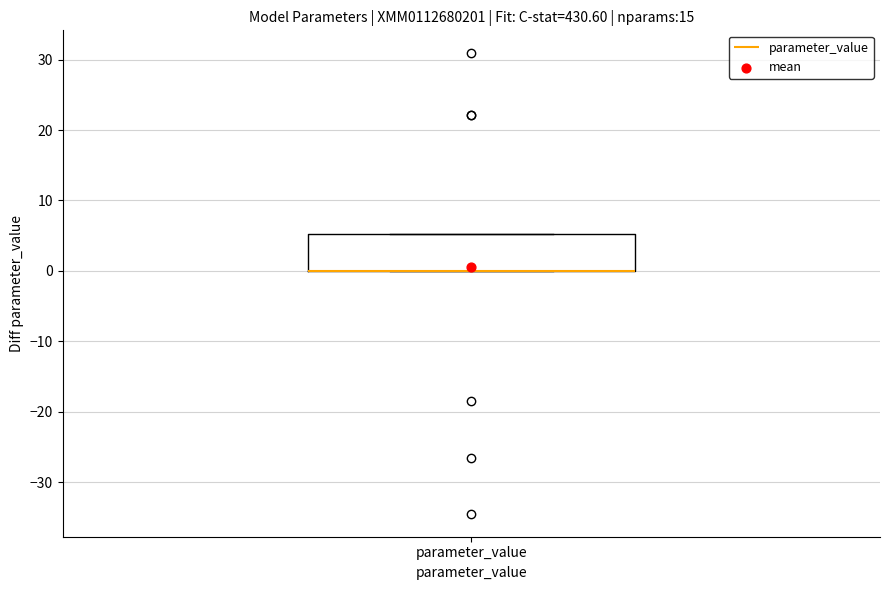

Transcribe this box plot: give where the median line is, the range the box spans, and where the two whiskers end, as read against the y-axis. The values are not printed on the chart, so give them approximately, as read against the axis.

median 0 (drawn on the box's lower edge), box 0 to 5, whiskers 0 to 5